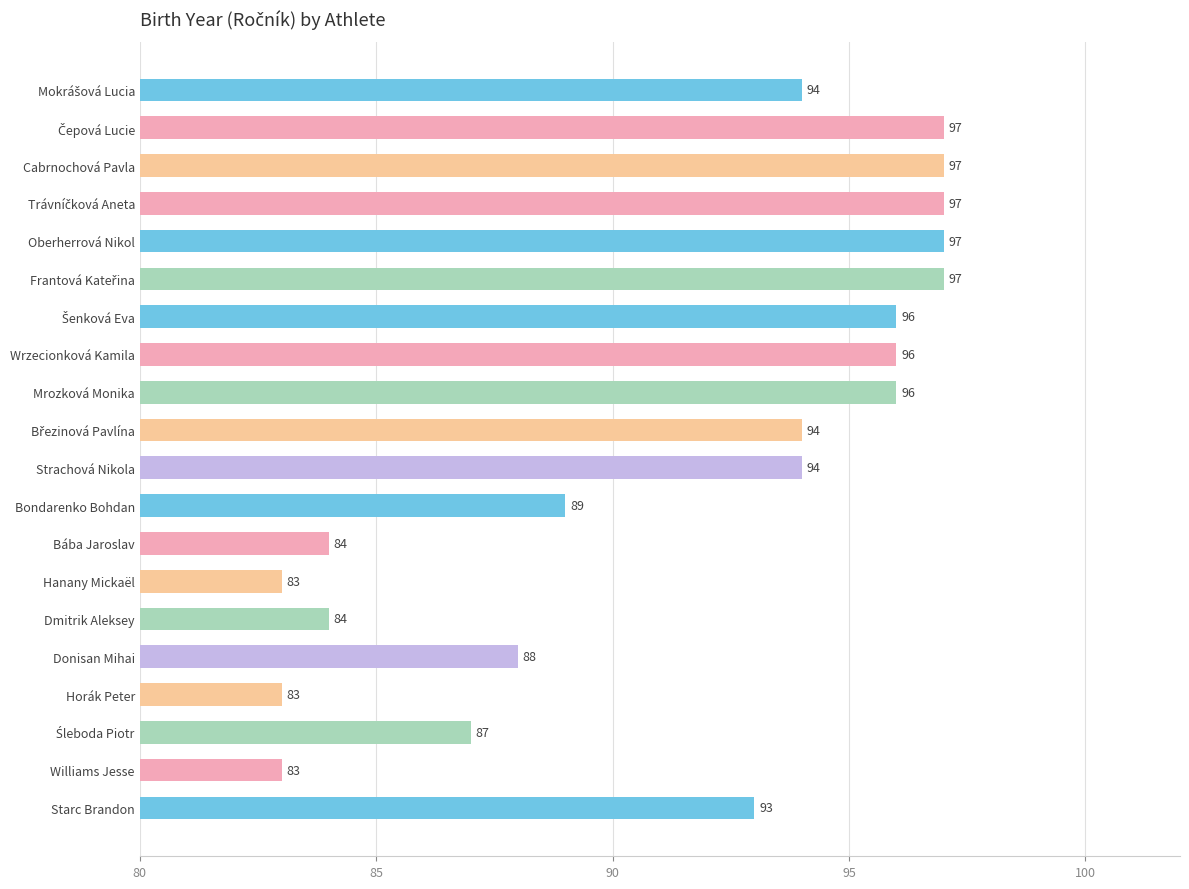

What is the change in value from Dmitrik Aleksey to Donisan Mihai?

+4